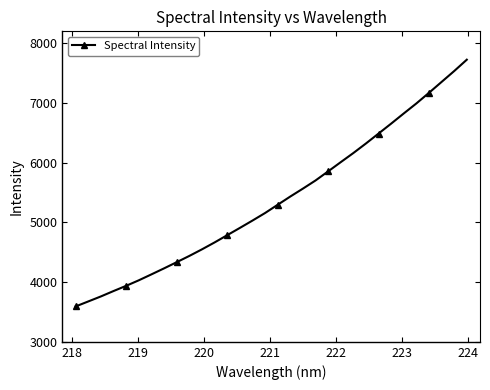

What is the value of the 30th point from the left?

7352.6